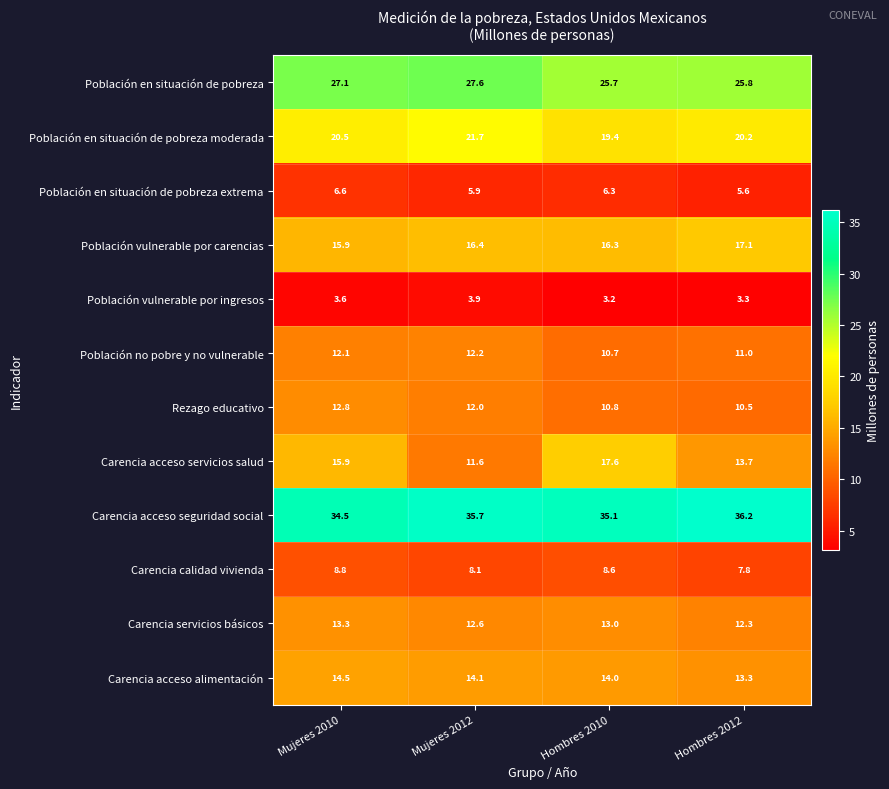

At which label does Carencia acceso seguridad social first exceed 35?

Mujeres 2012